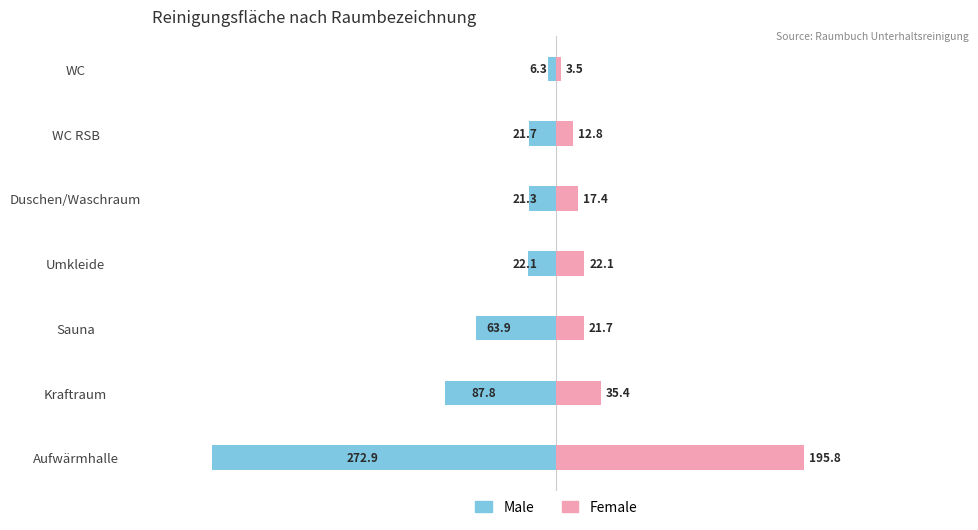

What is the sum of all Female values?

308.6